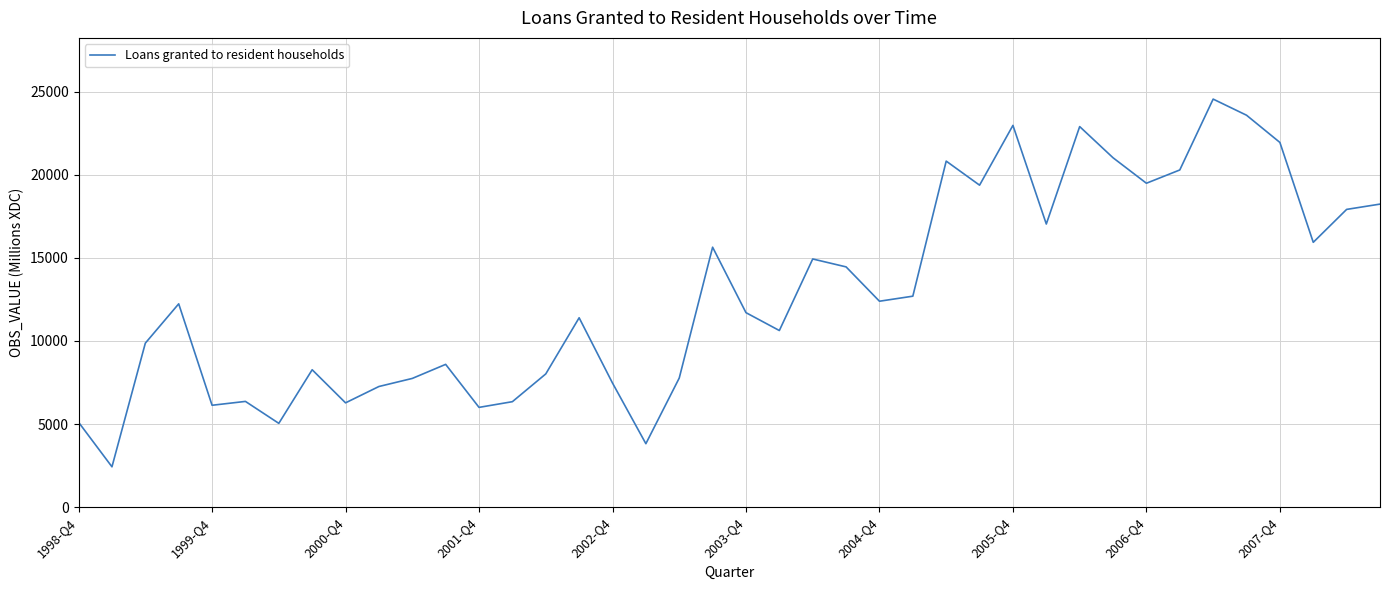

What is the minimum value shown in the chart?

2427